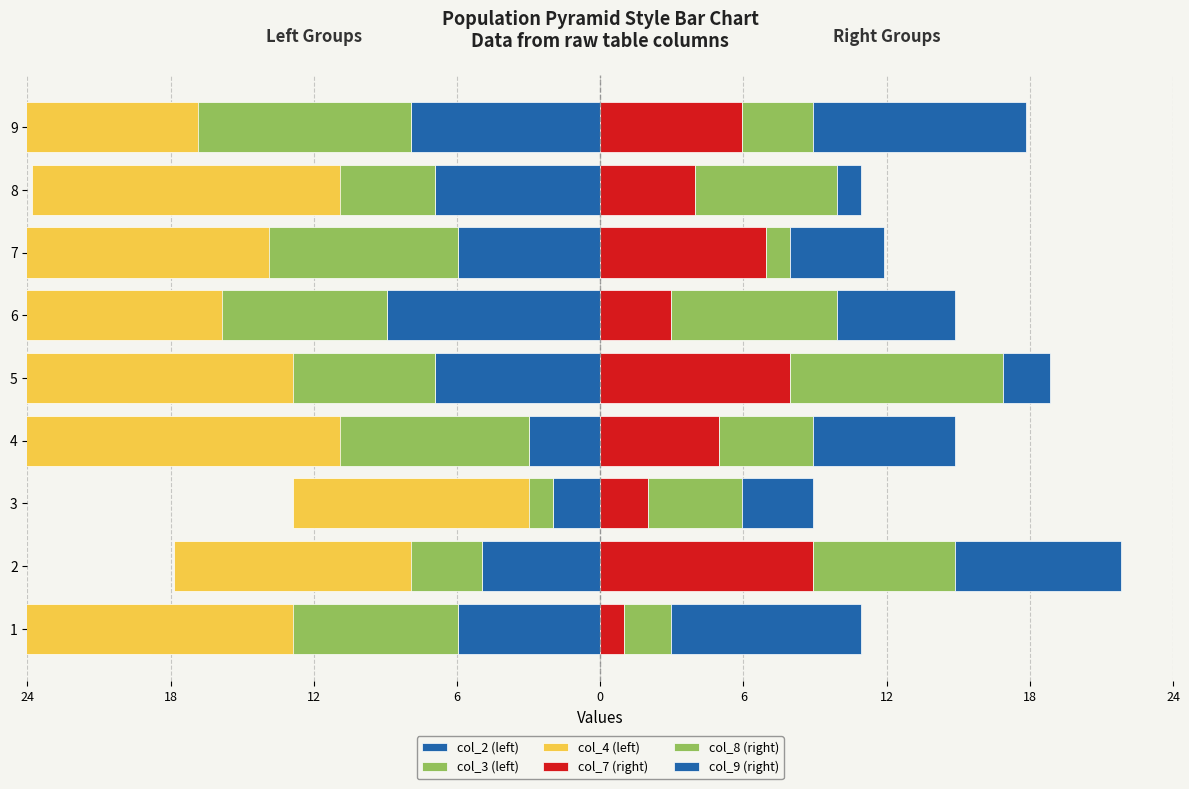

How many data points in col_3 (left) are less than -13?

3